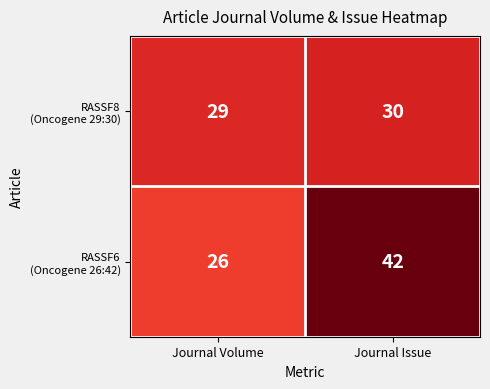

What is the difference between the highest and lowest values at Journal Volume?

3